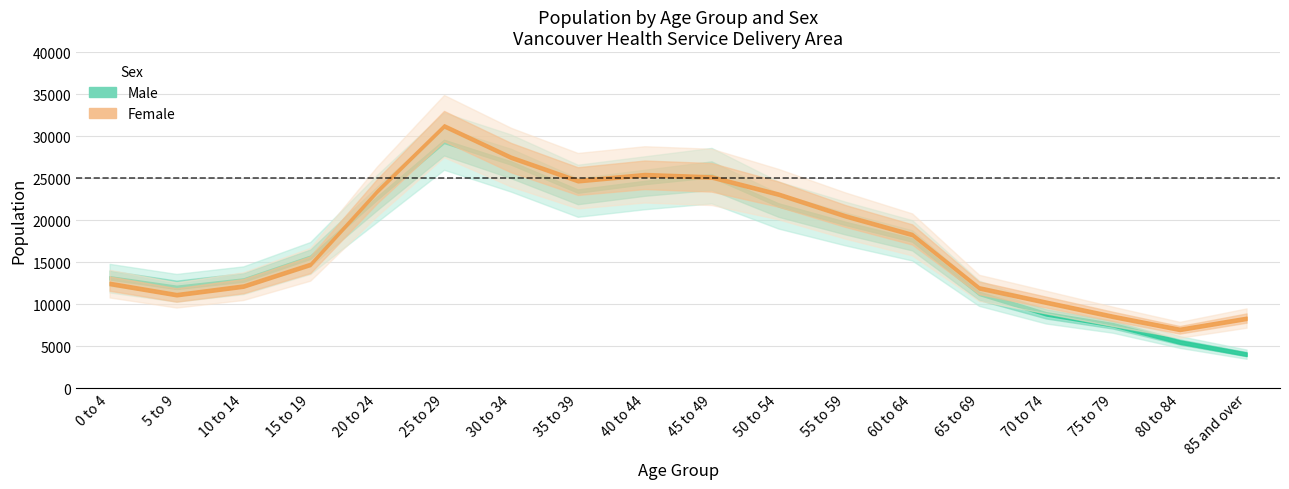

Is the value of Female at 80 to 84 greater than the value of Male at 65 to 69?

No